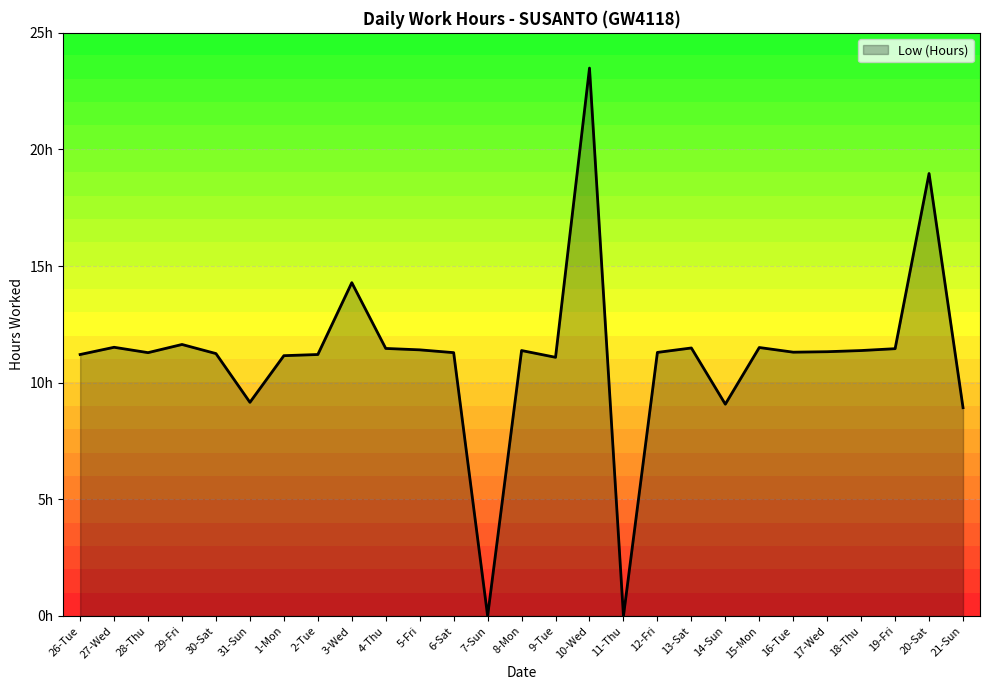

Does the chart display data point markers on the line(s)?

No